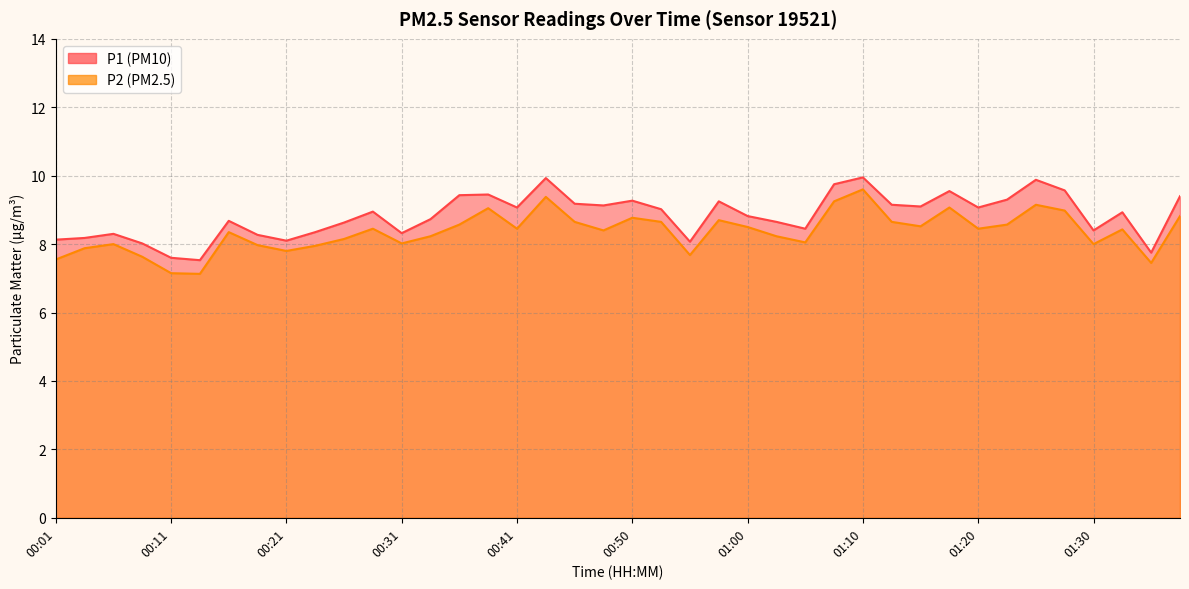

In P2, how many points are higher than both neighbors (excluding endpoints)?

11